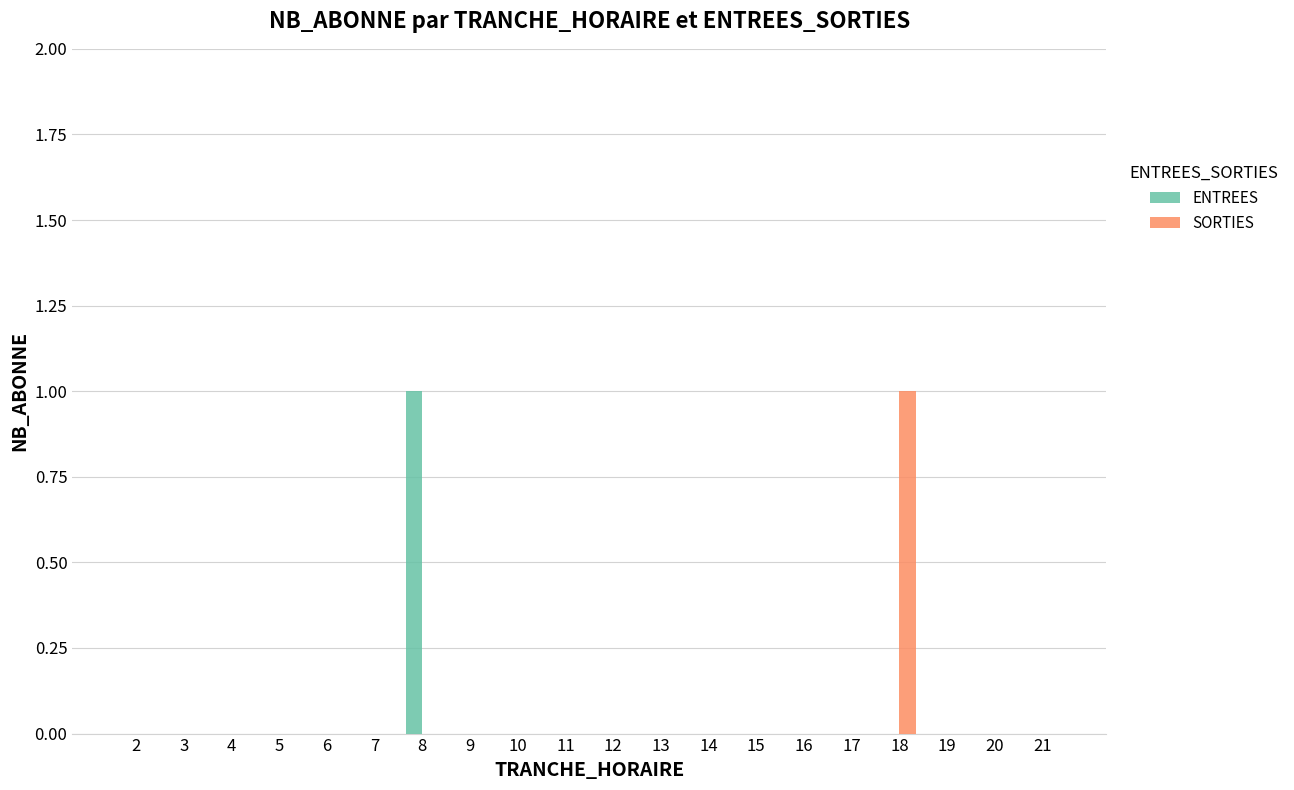

Reading left to right, transcribe all the data shown in this chart.

ENTREES: 0	0	0	0	0	0	1	0	0	0	0	0	0	0	0	0	0	0	0	0
SORTIES: 0	0	0	0	0	0	0	0	0	0	0	0	0	0	0	0	1	0	0	0